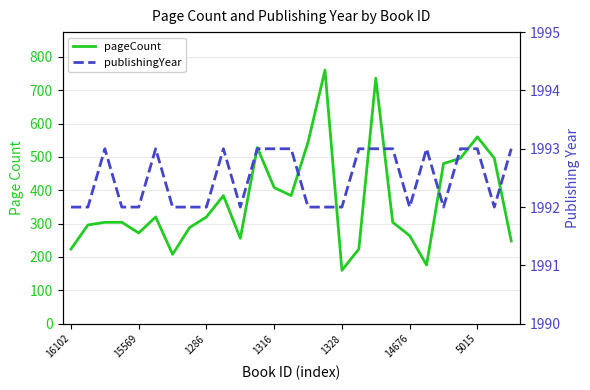

True or false: publishingYear has more than 0 interior local peaks.

True